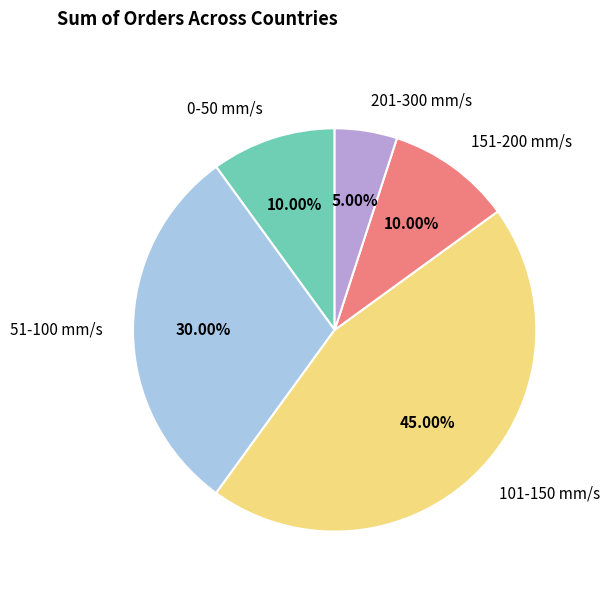

Which has a higher value, 0-50 mm/s or 201-300 mm/s?

0-50 mm/s